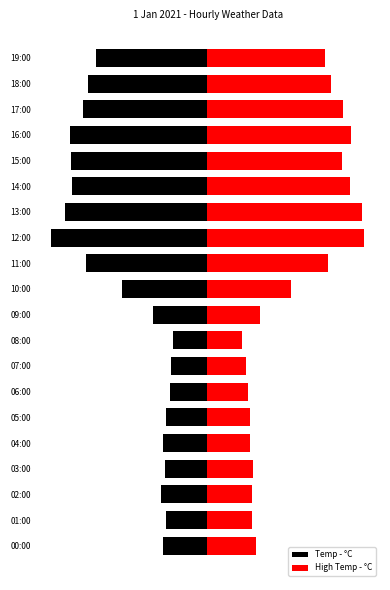

What is the difference between the highest and lowest values at 10:00?

15.2